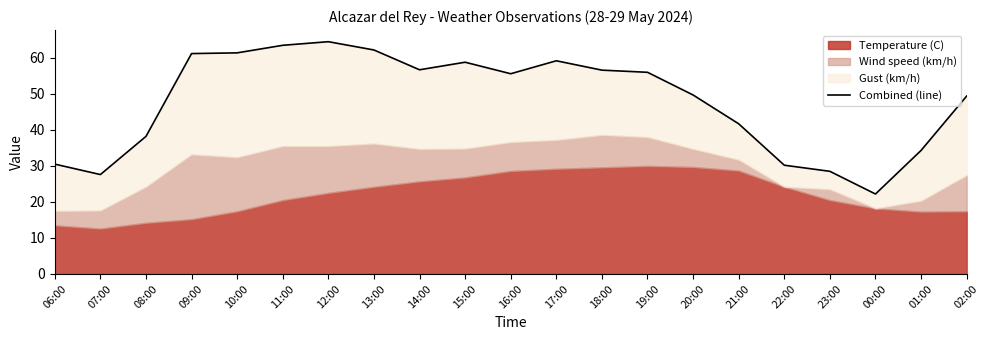

Reading left to right, list all the values displayed in this chart.

30.5	27.6	38.2	61.2	61.4	63.5	64.5	62.2	56.7	58.8	55.6	59.2	56.6	56.0	49.7	41.7	30.2	28.5	22.2	34.3	49.4